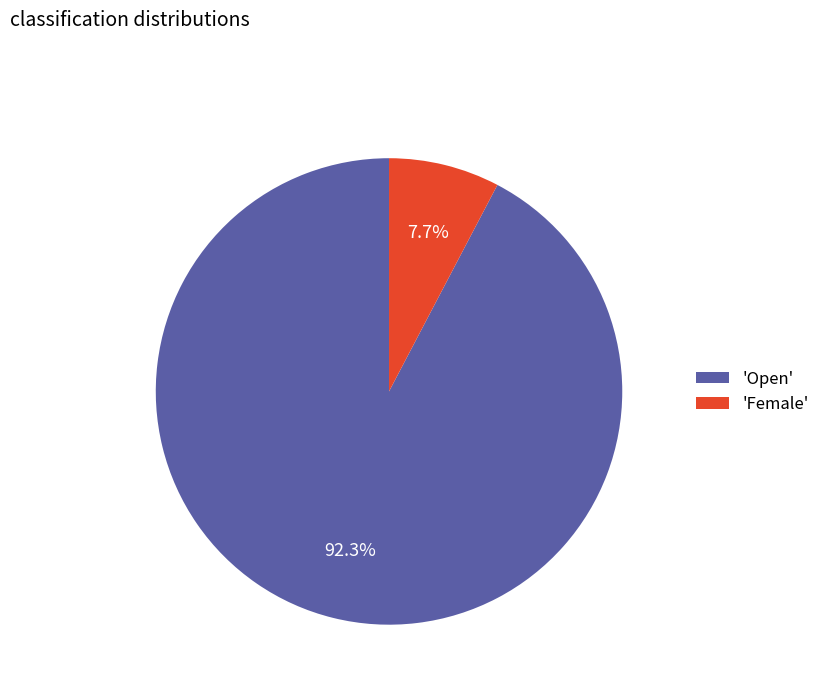

Rank the categories by value from lowest to highest.

'Female', 'Open'